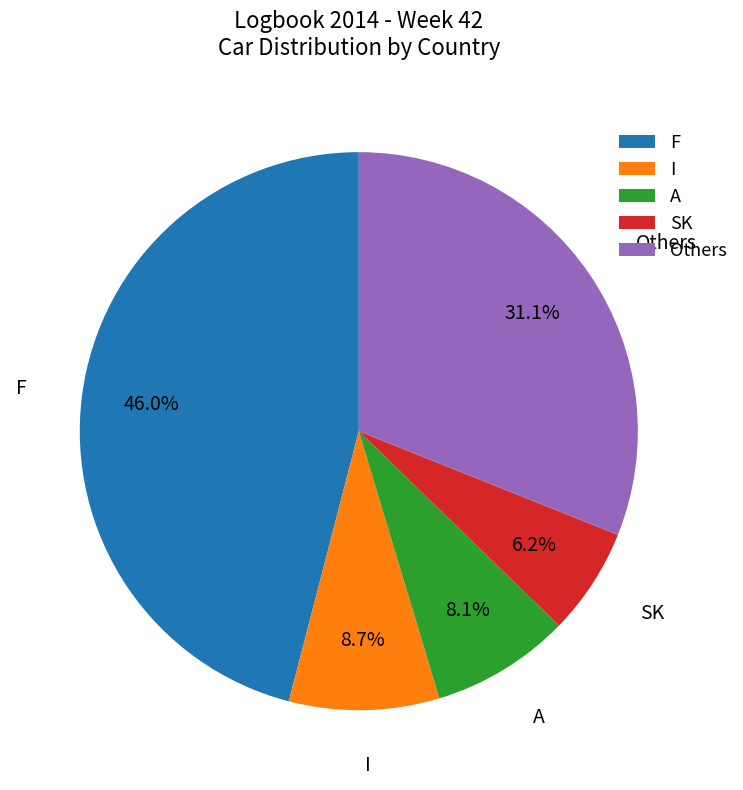

Which has a higher value, A or F?

F